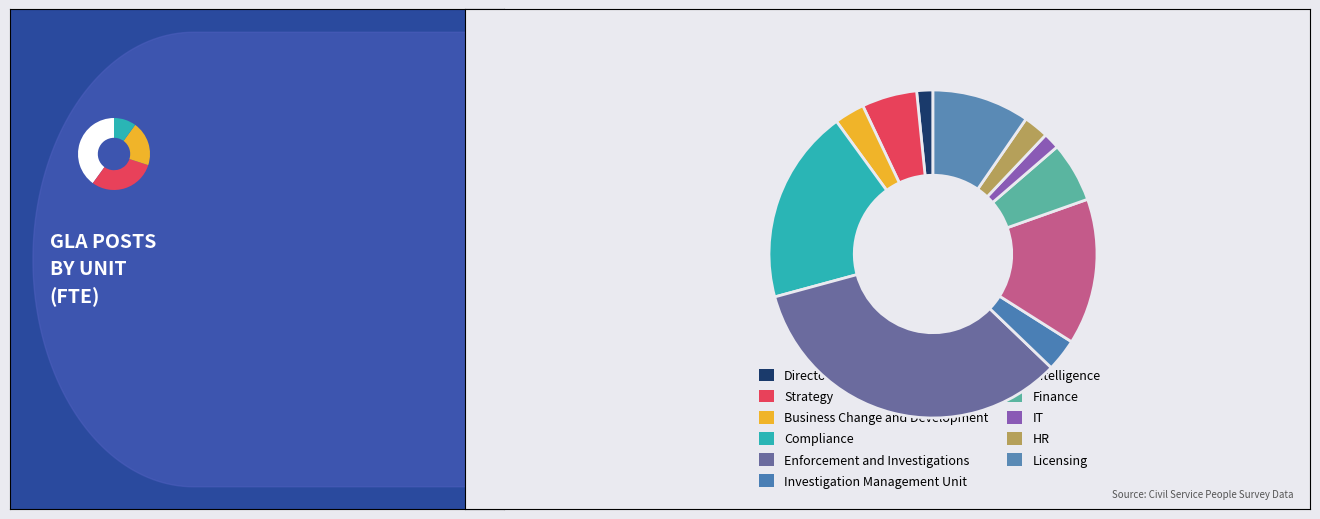

Combined, what portion of the pie is IT and Directorate?

3.2%